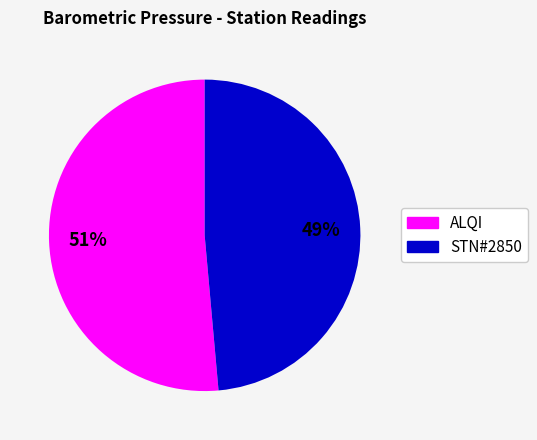

Is there a majority slice in this chart?

Yes